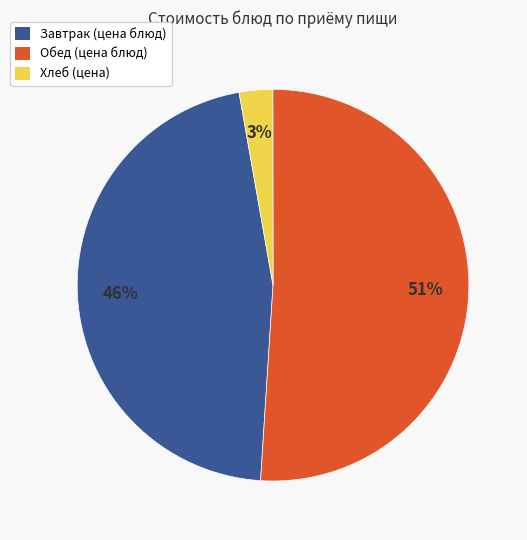

Is there any slice that represents more than half of the pie?

Yes